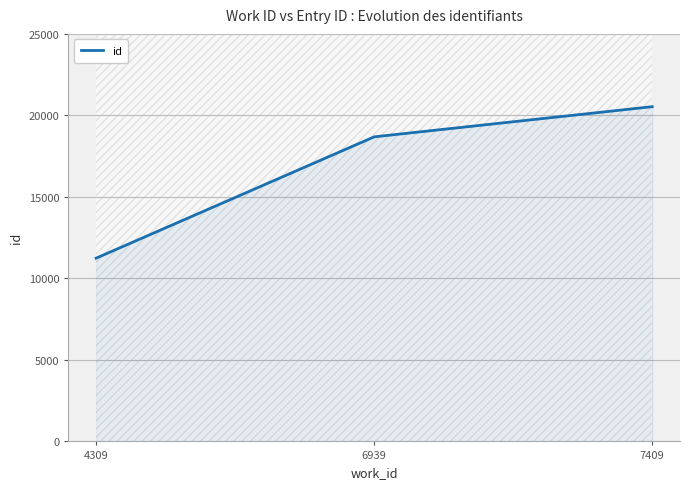

Reading left to right, list all the values displayed in this chart.

11242	18684	20535